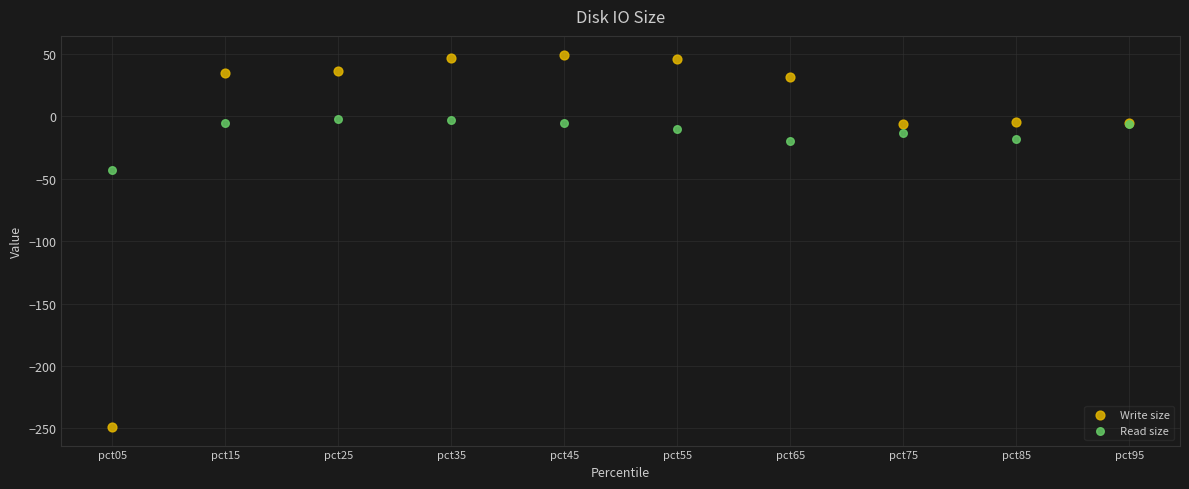

Across all series, what Y value is closest to -99?

-43.1